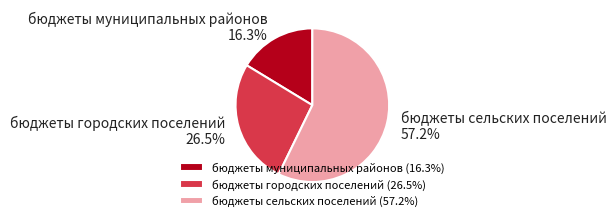

How many slices are in this pie chart?

3